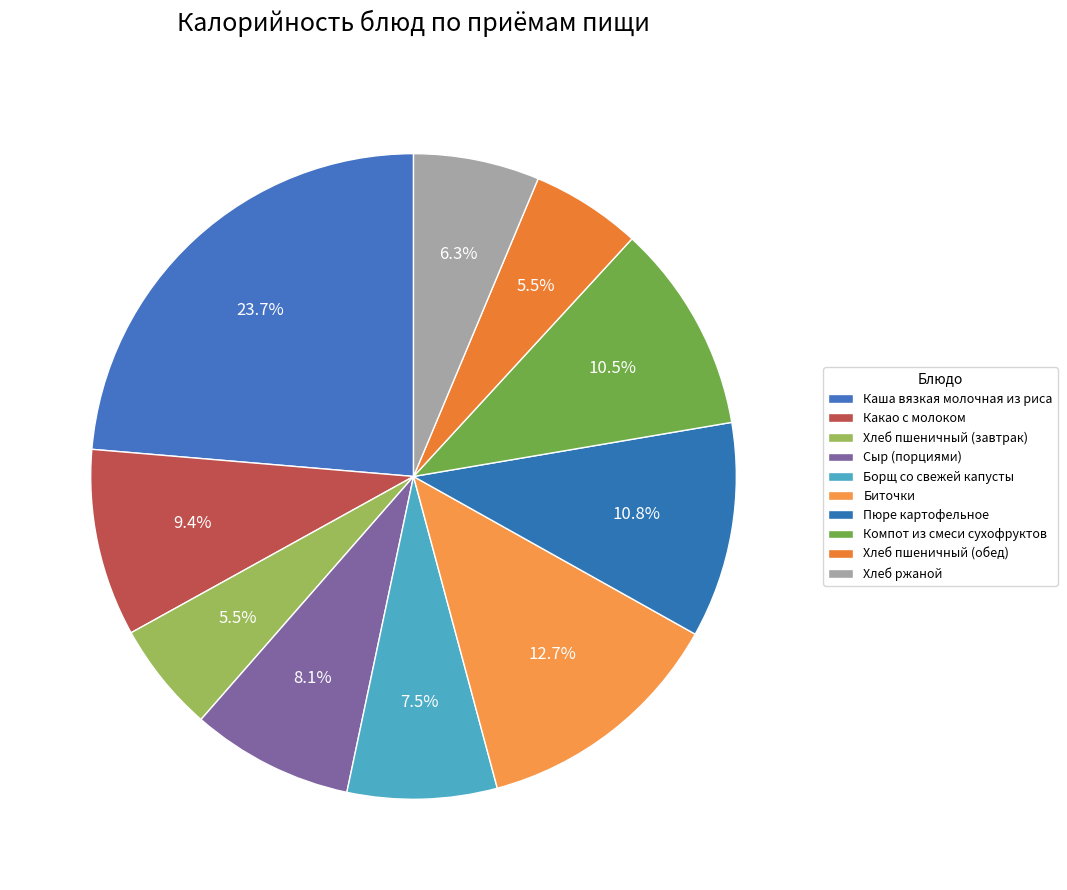

Is Сыр (порциями) the majority of the pie?

No